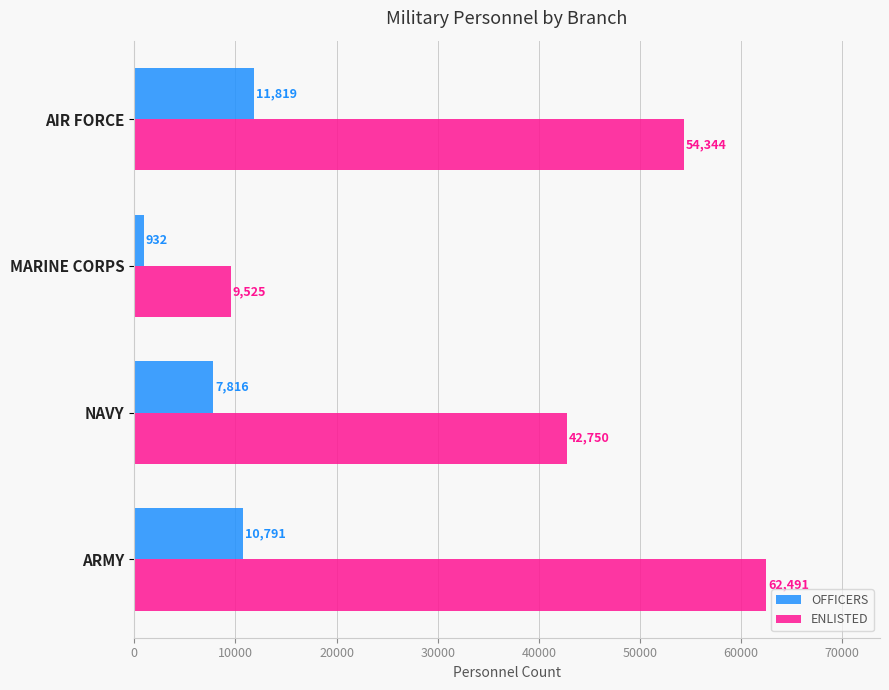

List the series in order of their overall mean, highest first.

ENLISTED, OFFICERS